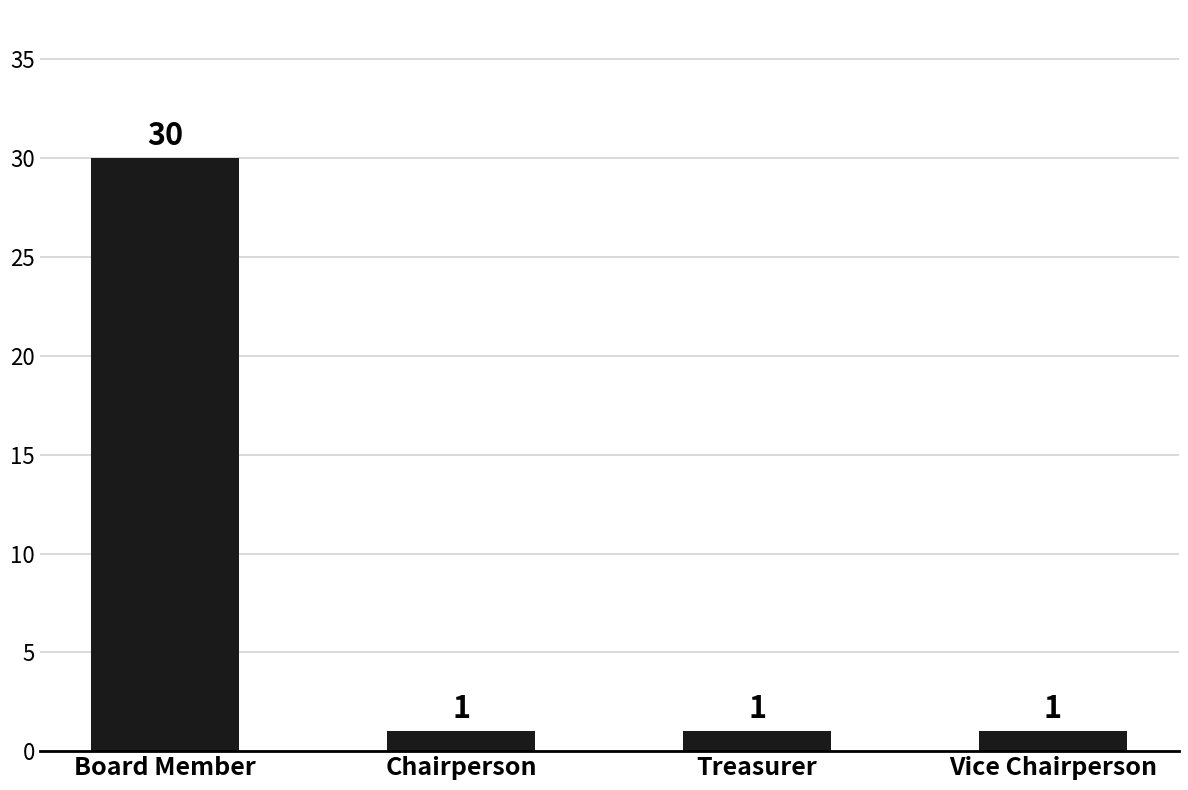

At which category does the chart reach its peak across all series?

Board Member